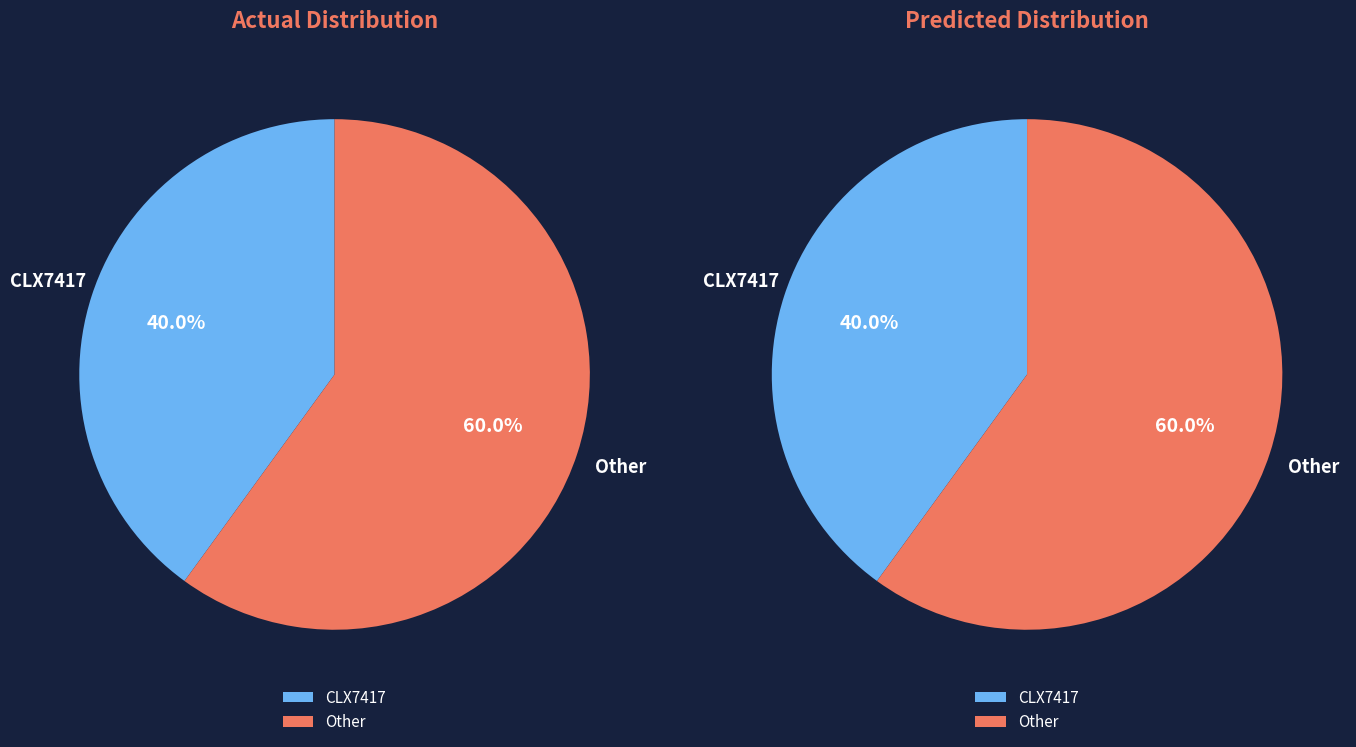

How many slices are in this pie chart?

2